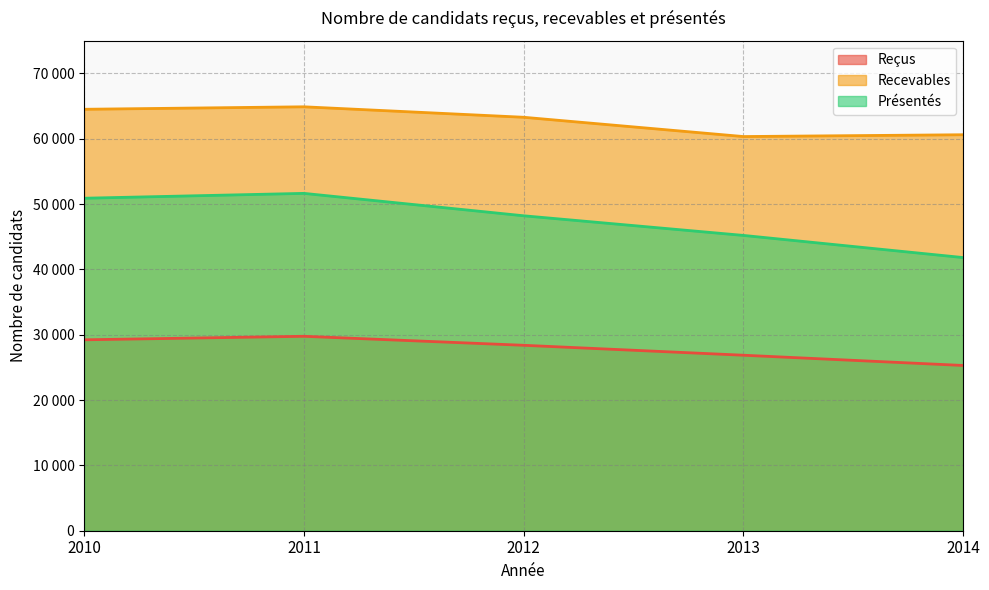

Is it true that Reçus equals 18040 at 2013?

False